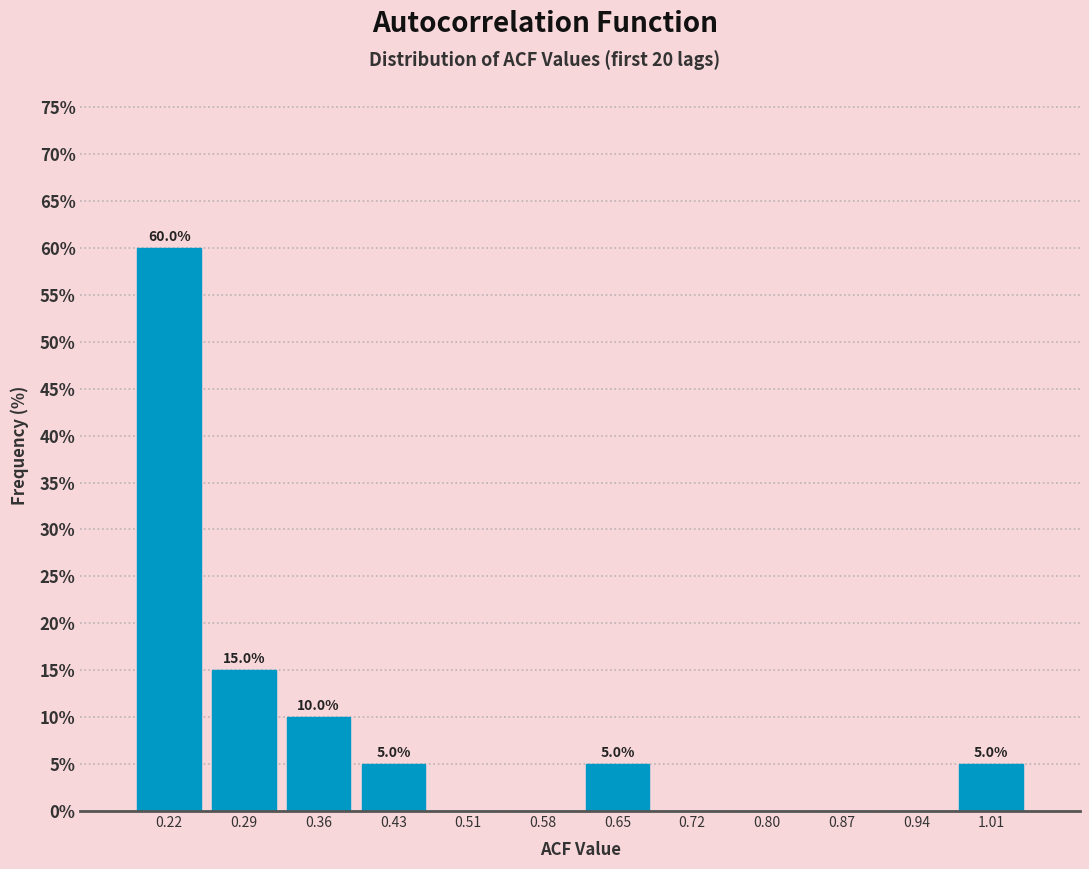

Over which range of the x-axis is the bar tallest?

0.18 to 0.25